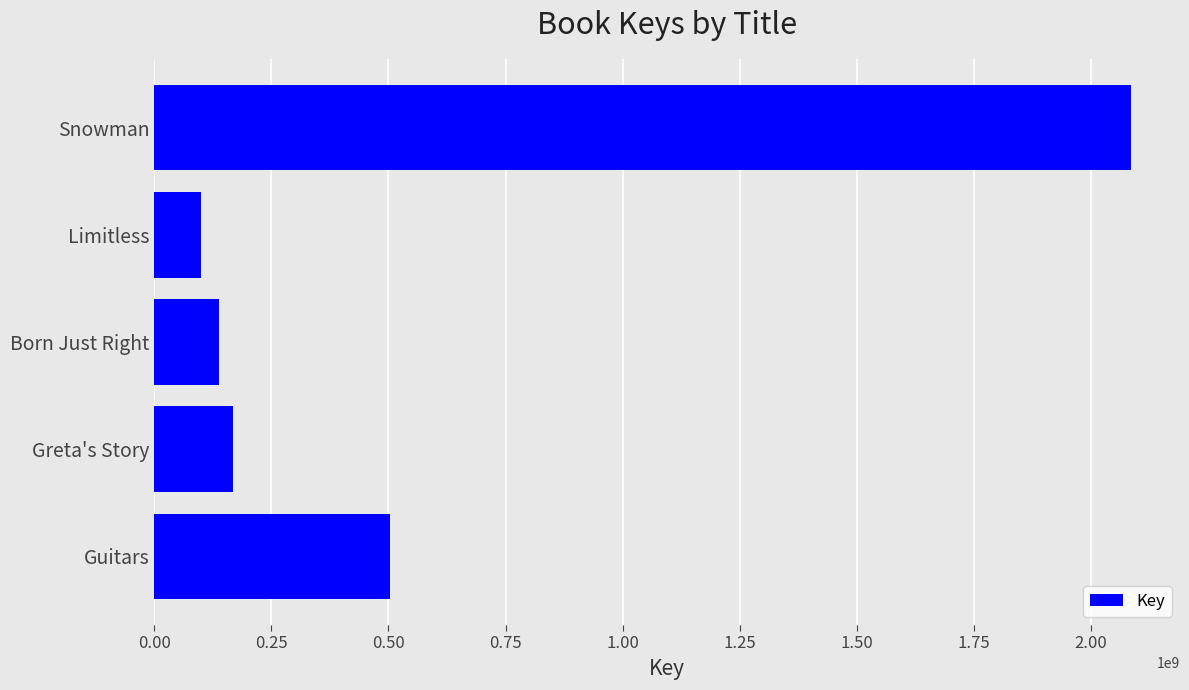

What is the minimum value shown in the chart?

100284131